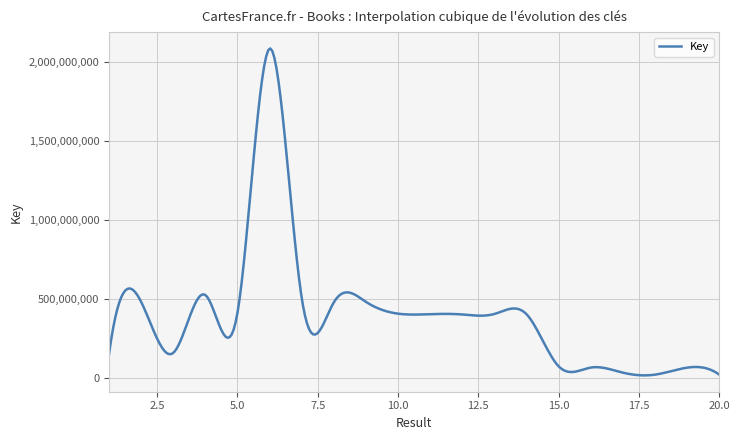

Where is the first local minimum?

3